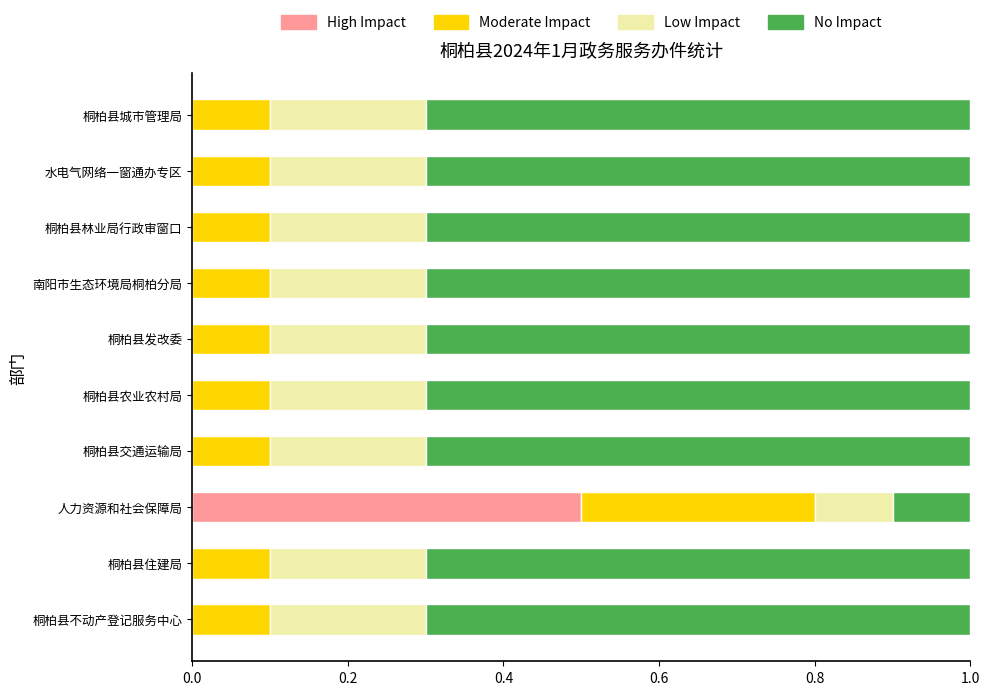

At which label does High Impact reach its peak?

人力资源和社会保障局